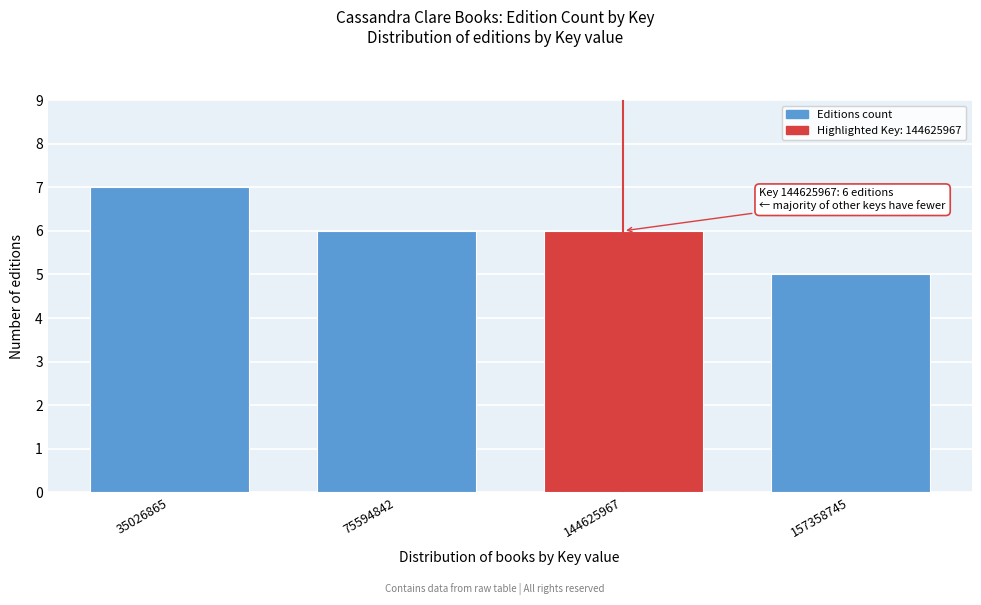

Reading left to right, extract all data points from this chart.

35026865=7	75594842=6	144625967=6	157358745=5